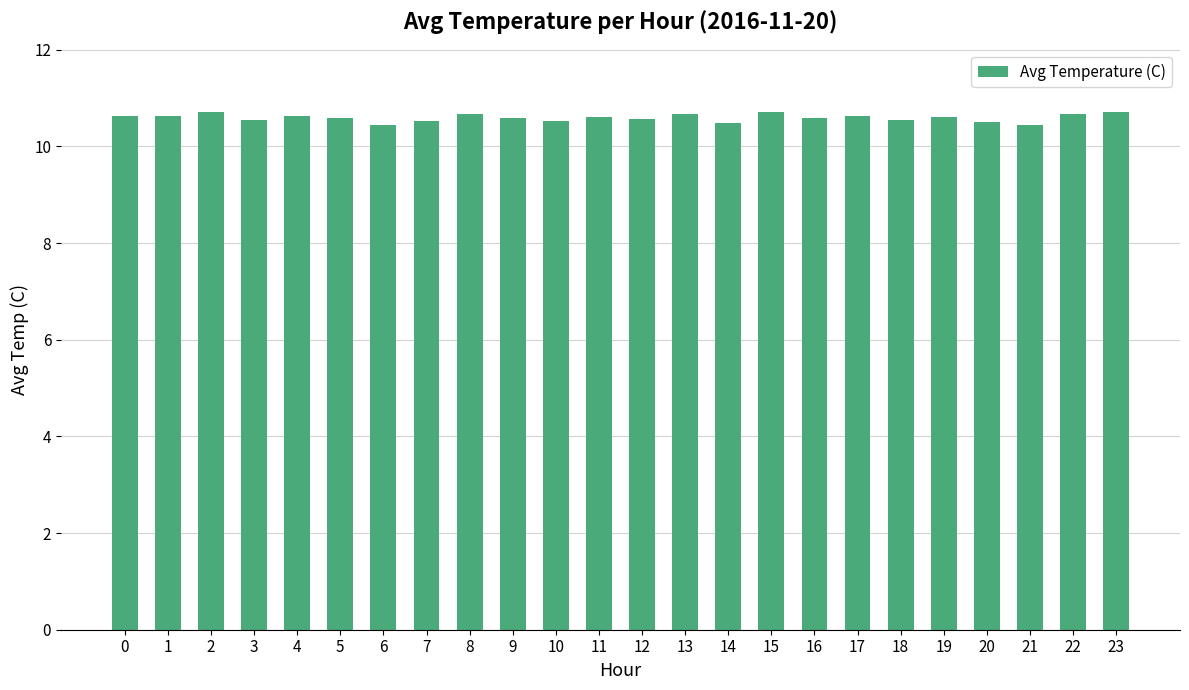

True or false: the data shows 3.8 at 18.

False